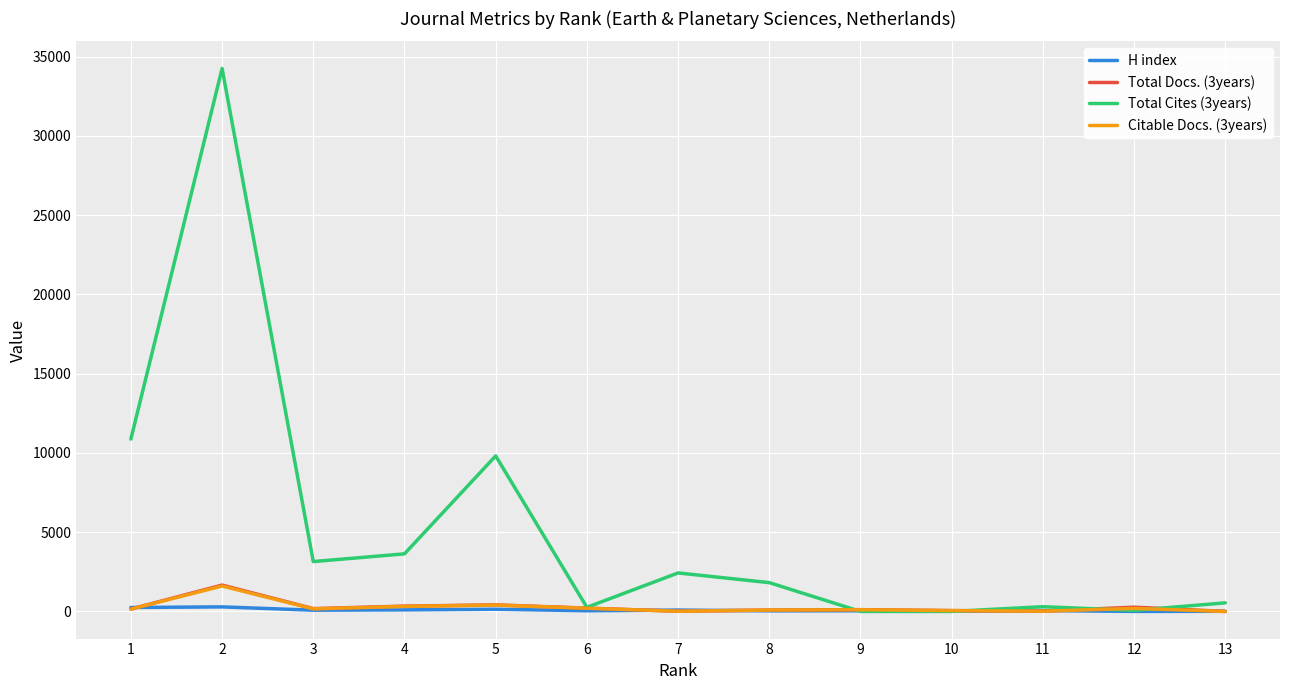

Which series has the largest range (max minus min)?

Total Cites (3years)